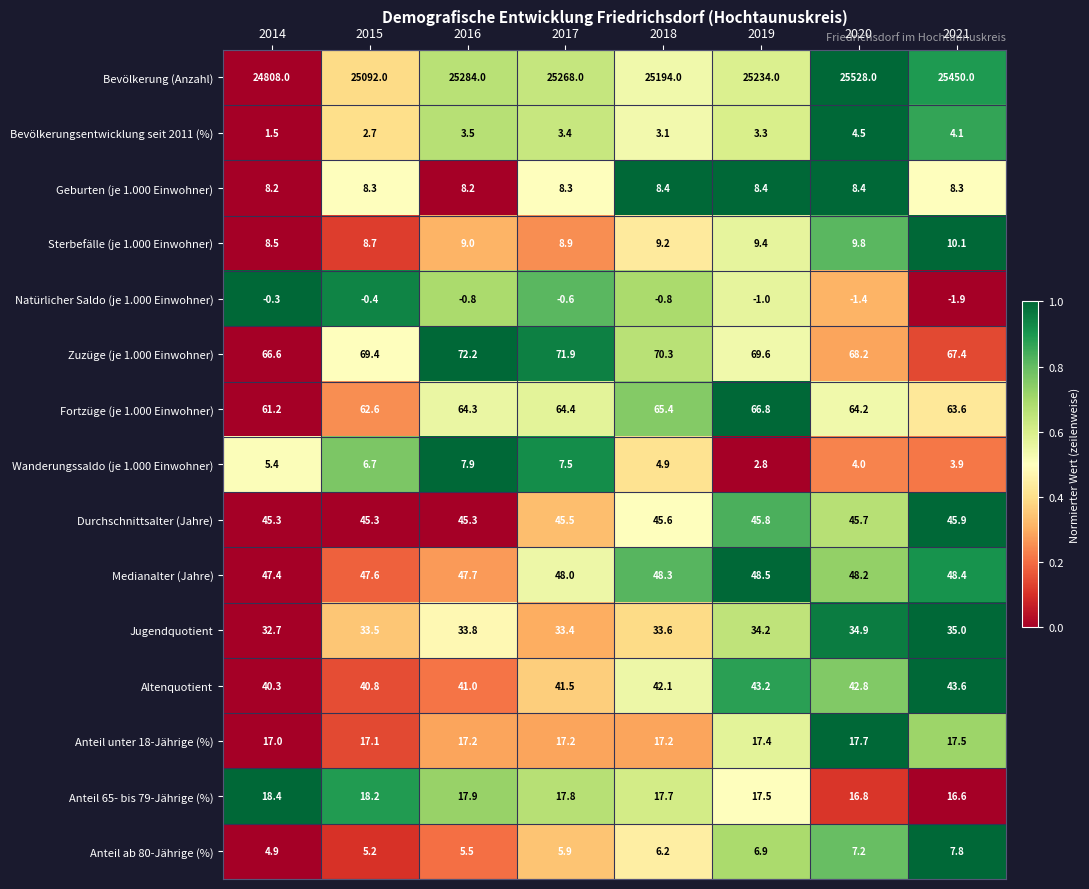

What is the total value across all series at 2020?

25899.0